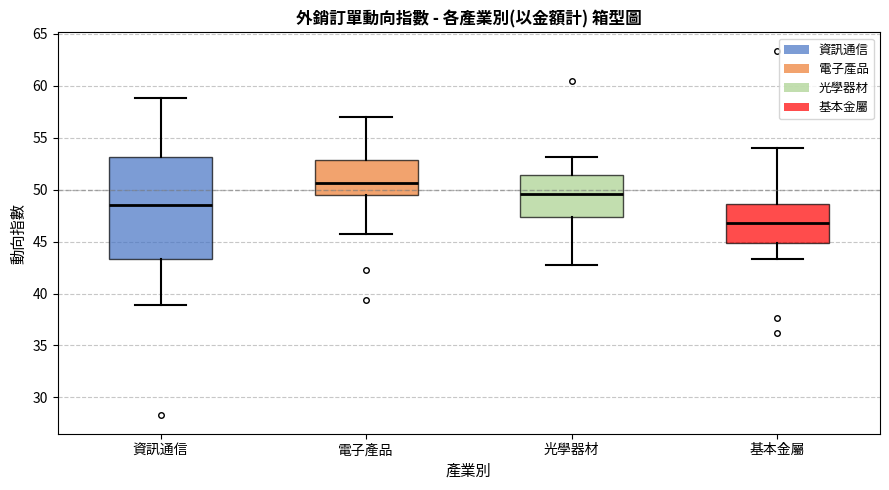

Reading left to right, transcribe this box plot: for each box, give where its median line is, the range the box spans, and where its two whiskers end, as read against the y-axis. The values are not printed on the chart, so give them approximately, as read against the axis.

資訊通信: median 48.5, box 43.5 to 53.0, whiskers 39.0 to 59.0
電子產品: median 50.5, box 49.5 to 53.0, whiskers 45.5 to 57.0
光學器材: median 49.5, box 47.5 to 51.5, whiskers 42.5 to 53.0
基本金屬: median 47.0, box 45.0 to 48.5, whiskers 43.5 to 54.0